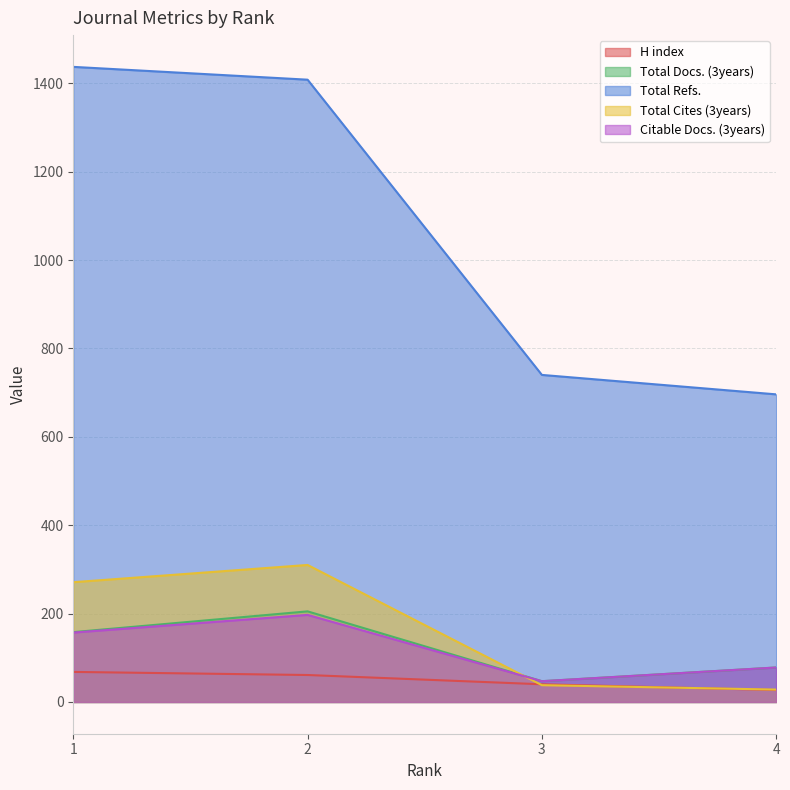

Reading left to right, extract all data points from this chart.

H index: 68	61	40	27
Total Docs. (3years): 158	205	47	78
Total Refs.: 1437	1408	740	696
Total Cites (3years): 271	310	38	28
Citable Docs. (3years): 157	197	47	78